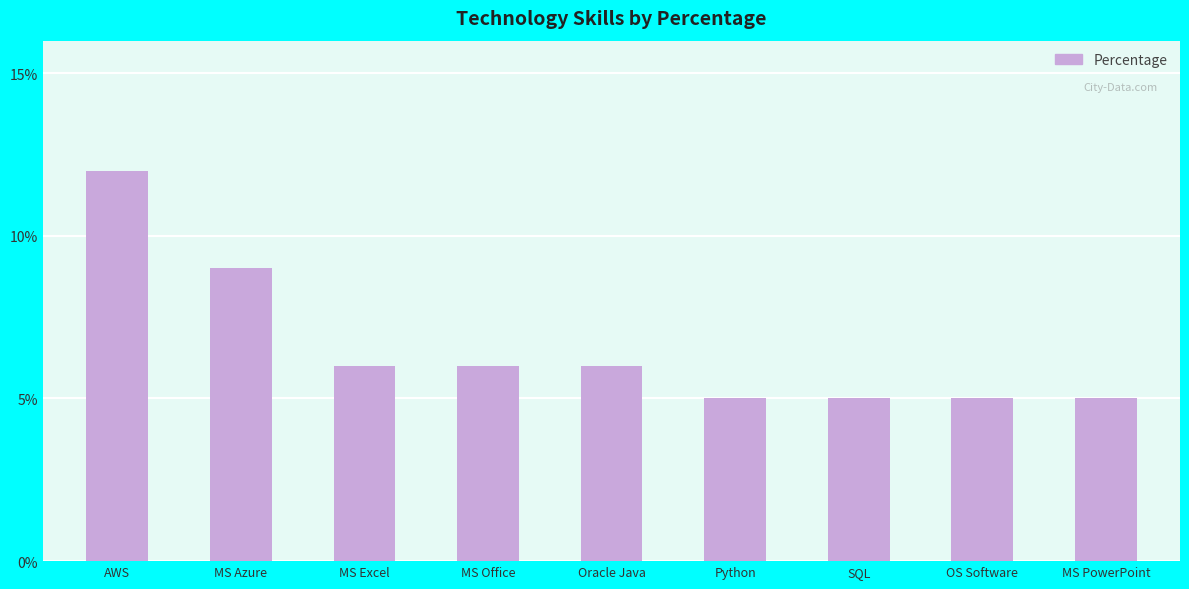

What is the label of the 5th bar from the right?

Oracle Java